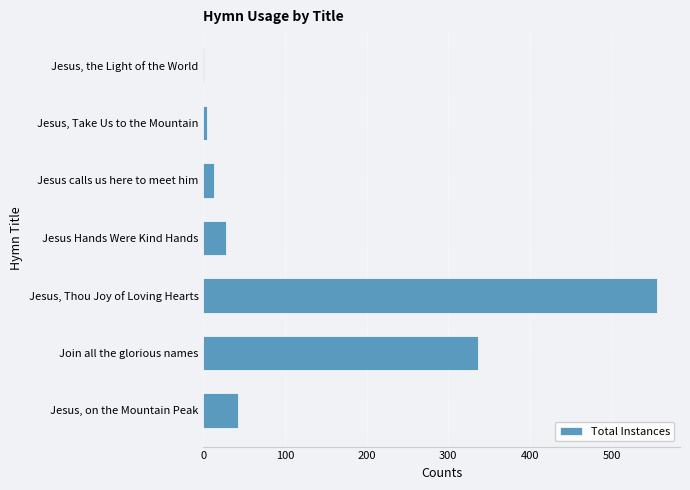

What is the change in value from Jesus, on the Mountain Peak to Jesus Hands Were Kind Hands?

-14